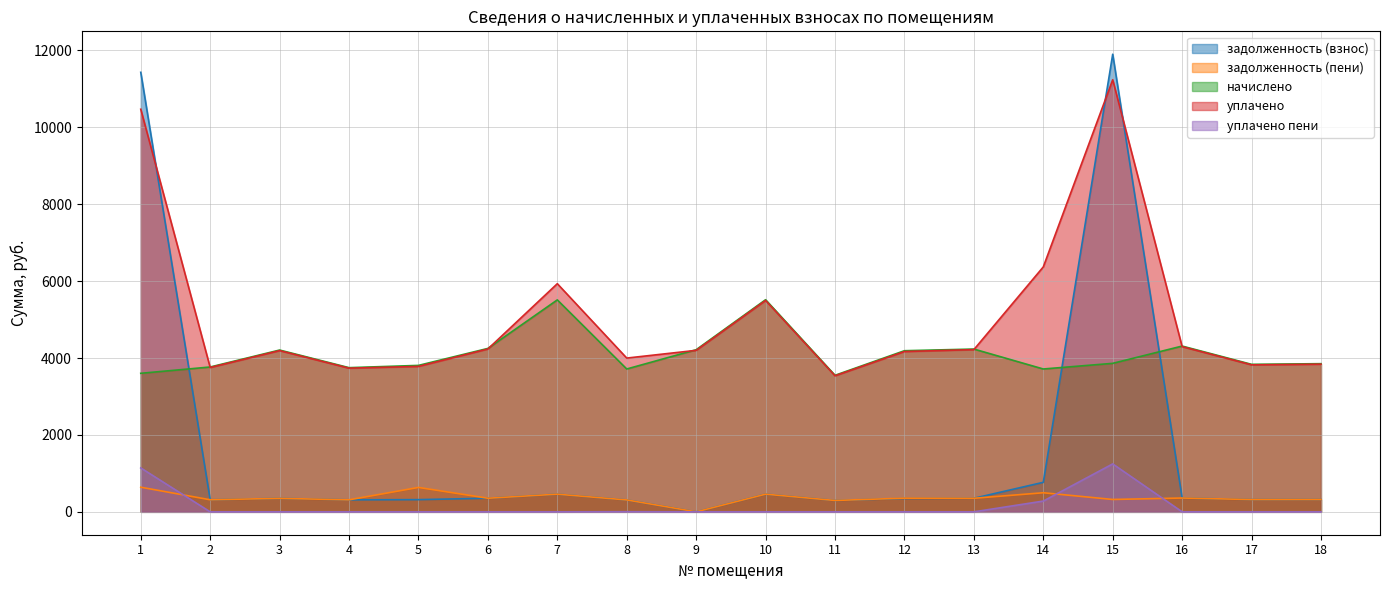

At how many categories does at least one series exceed 1825?

18